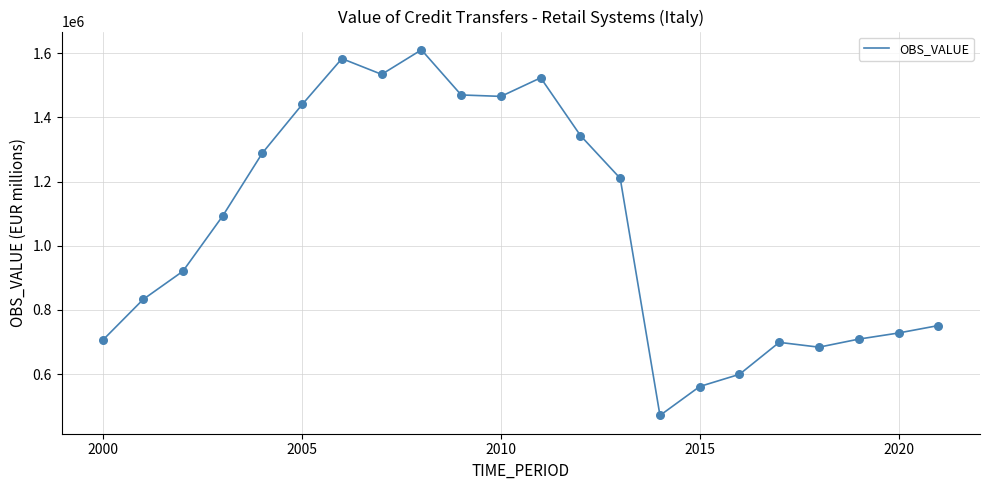

What is the minimum value shown in the chart?

471037.0